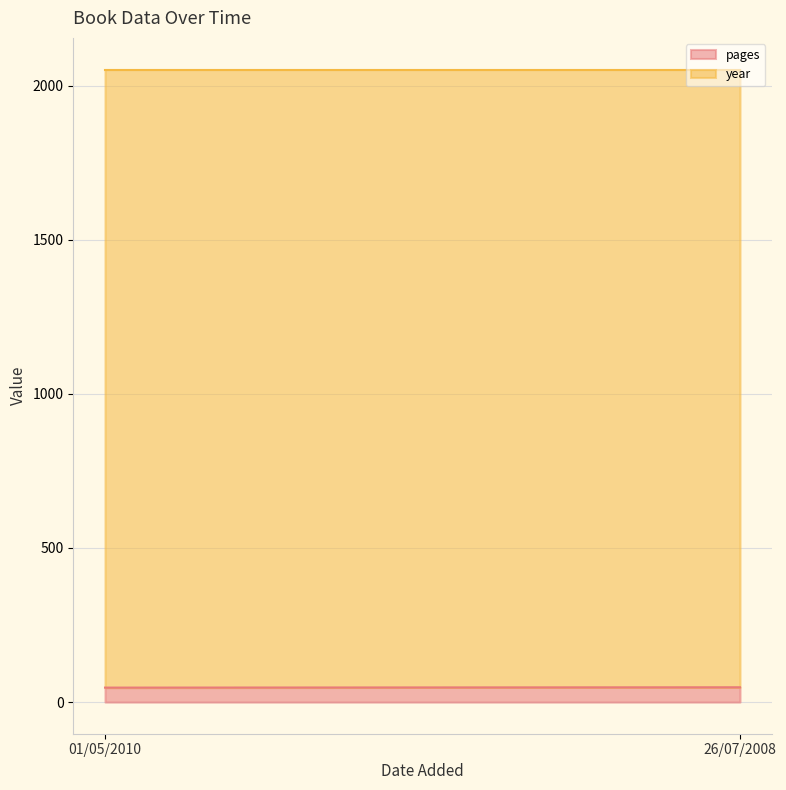

Reading right to left, transcribe all the data shown in this chart.

pages line: 48	47
year line: 2052	2052